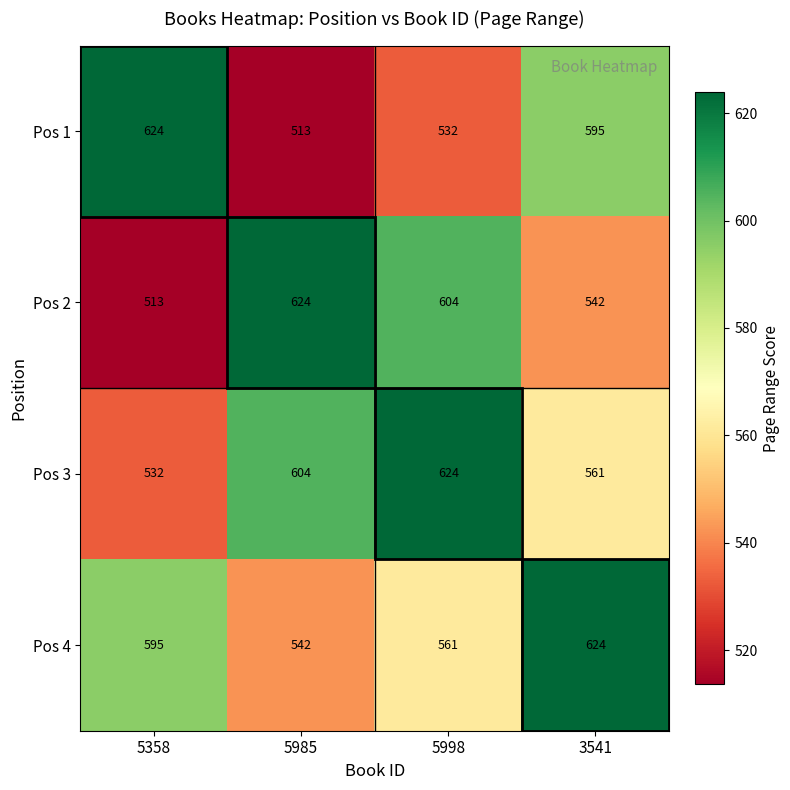

At which label is Pos 2 closest to 568?

3541